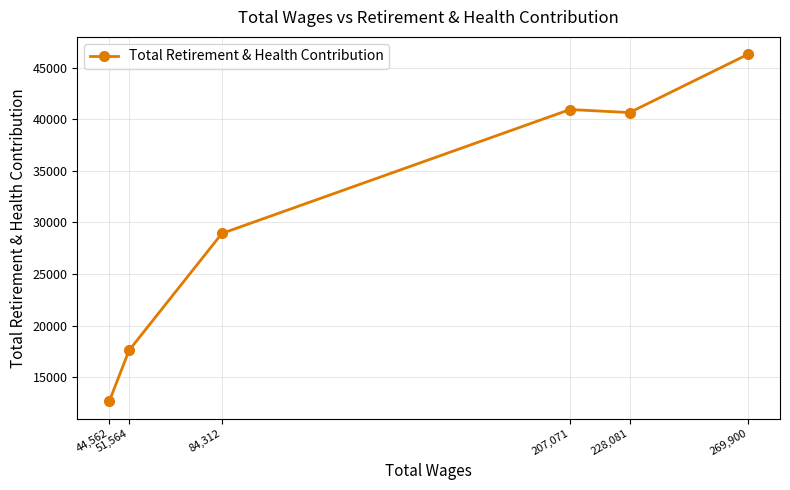

List the labels in order of value, smallest first.

44,562, 51,564, 84,312, 228,081, 207,071, 269,900